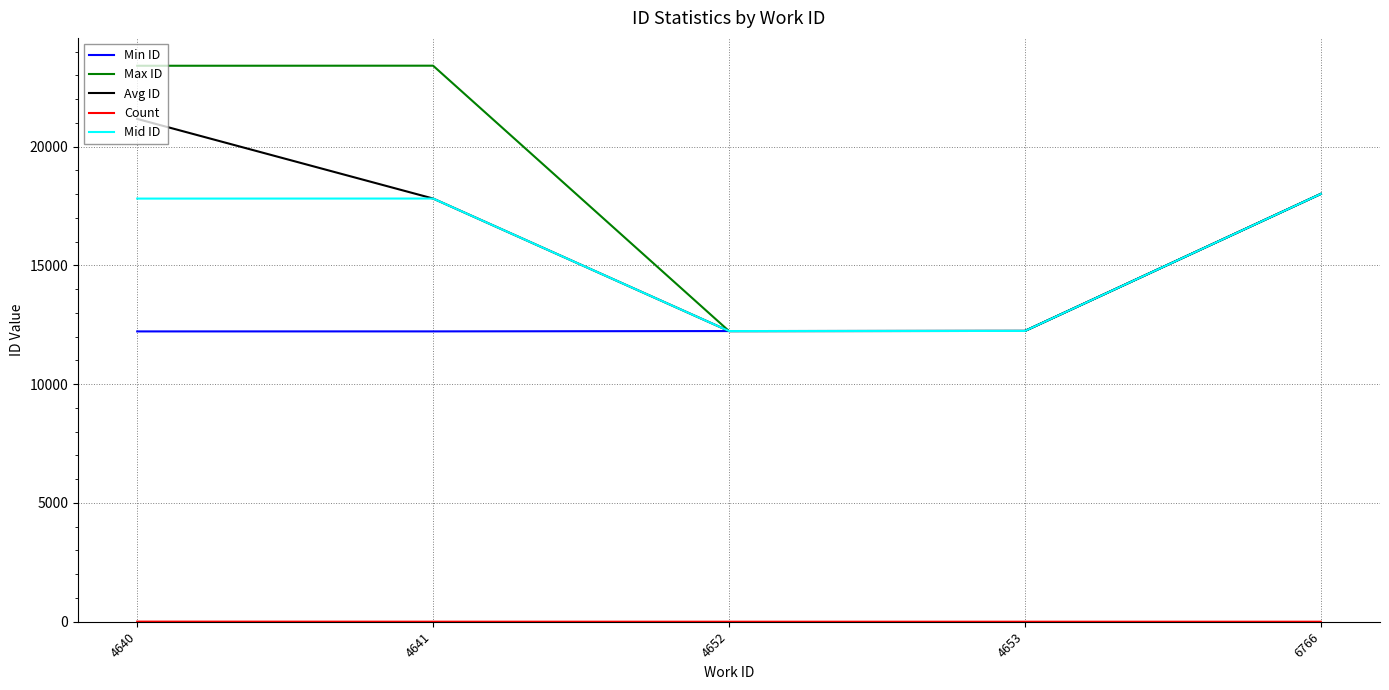

What is the sum of the Min ID values at 4640 and 4641?

24439.0